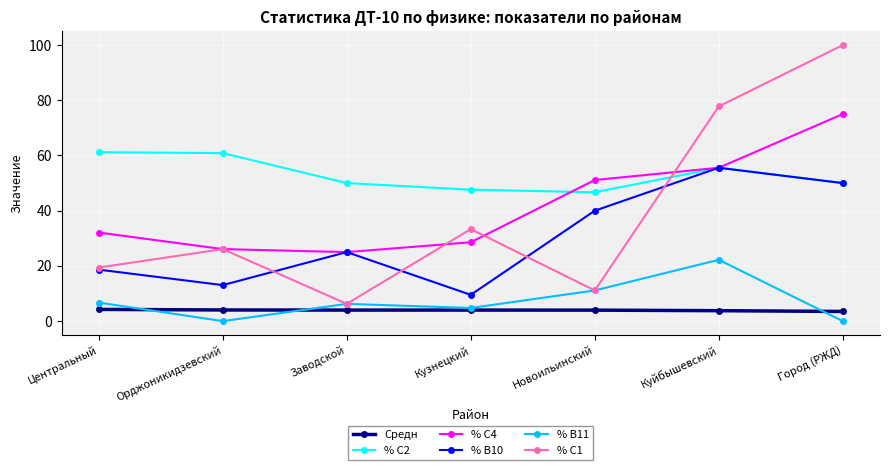

What is the total value across all series at Куйбышевский?

270.4